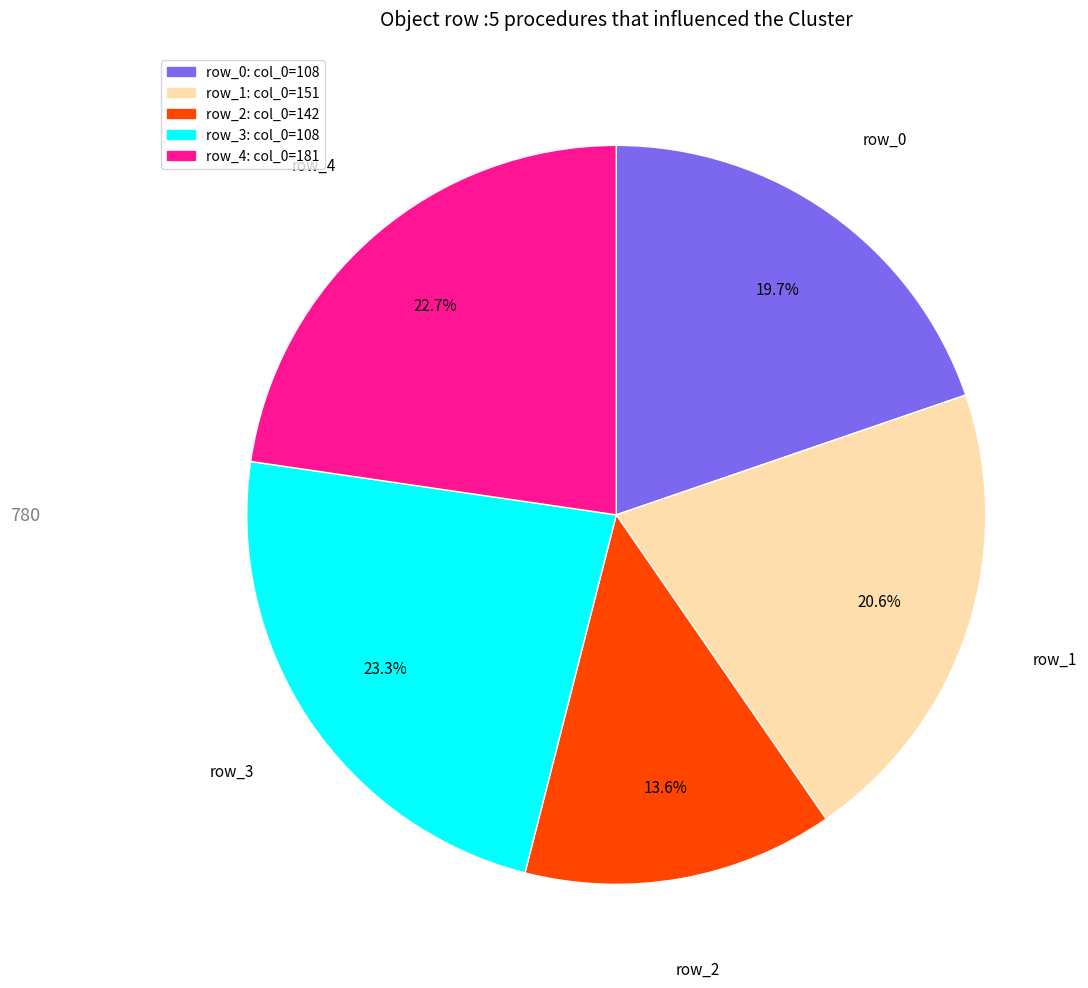

Is there a majority slice in this chart?

No